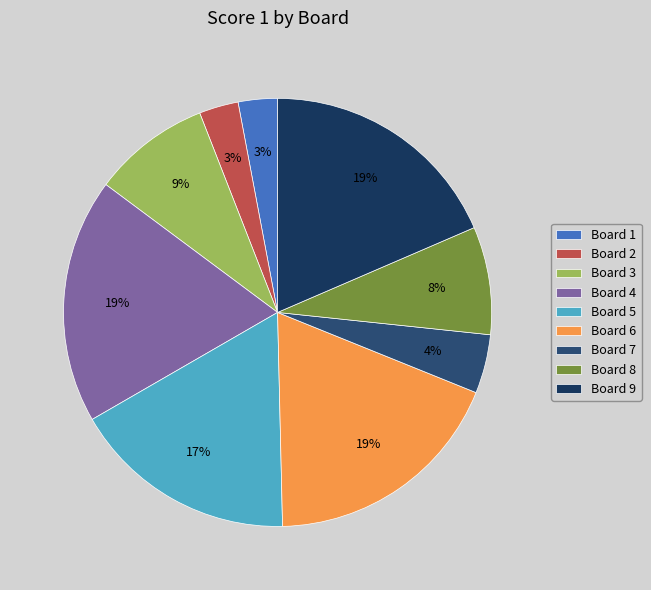

Rank the categories by value from highest to lowest.

Board 4, Board 6, Board 9, Board 5, Board 3, Board 8, Board 7, Board 1, Board 2